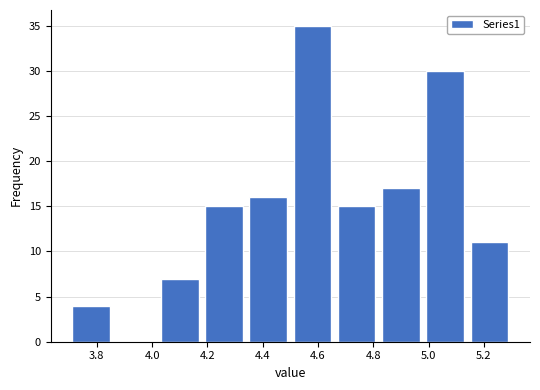

What is the height of the bar covering 3.70 to 3.86 on the x-axis? The values are not printed on the chart, so give them approximately, as read against the axis.

4